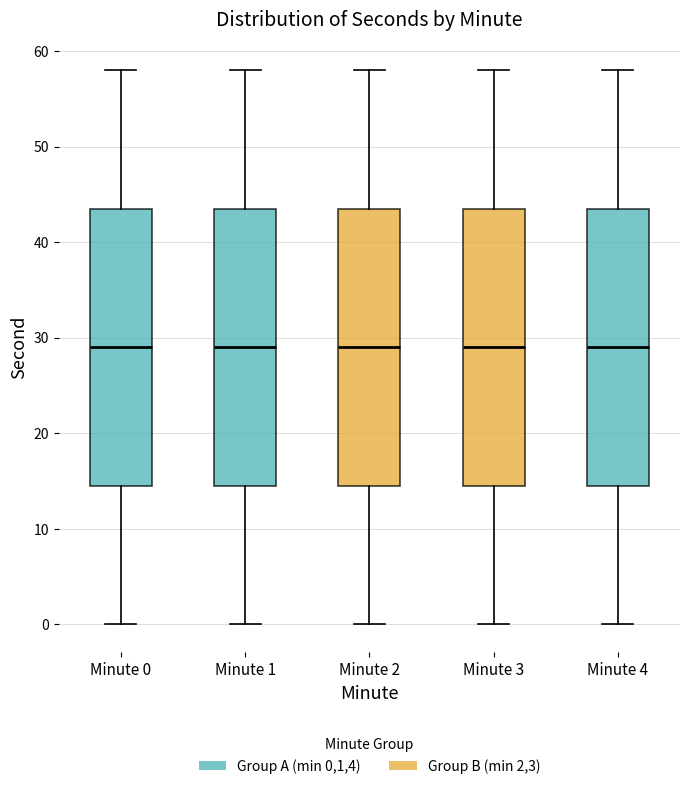

Reading left to right, read every box against the y-axis: the position of its median line, the range the box covers, and the ends of its whiskers. The values are not printed on the chart, so give them approximately, as read against the axis.

Minute 0: median 29, box 15 to 44, whiskers 0 to 58
Minute 1: median 29, box 15 to 44, whiskers 0 to 58
Minute 2: median 29, box 15 to 44, whiskers 0 to 58
Minute 3: median 29, box 15 to 44, whiskers 0 to 58
Minute 4: median 29, box 15 to 44, whiskers 0 to 58